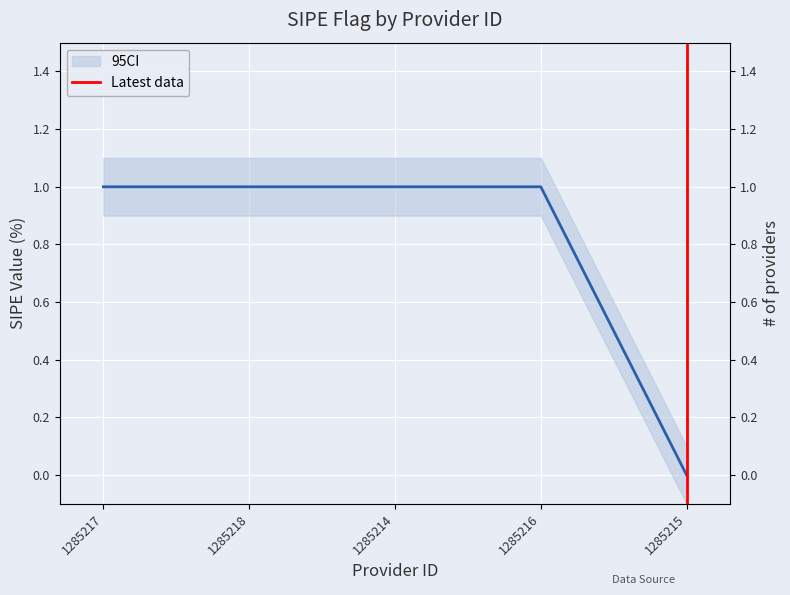

How many lines are shown in the chart?

1